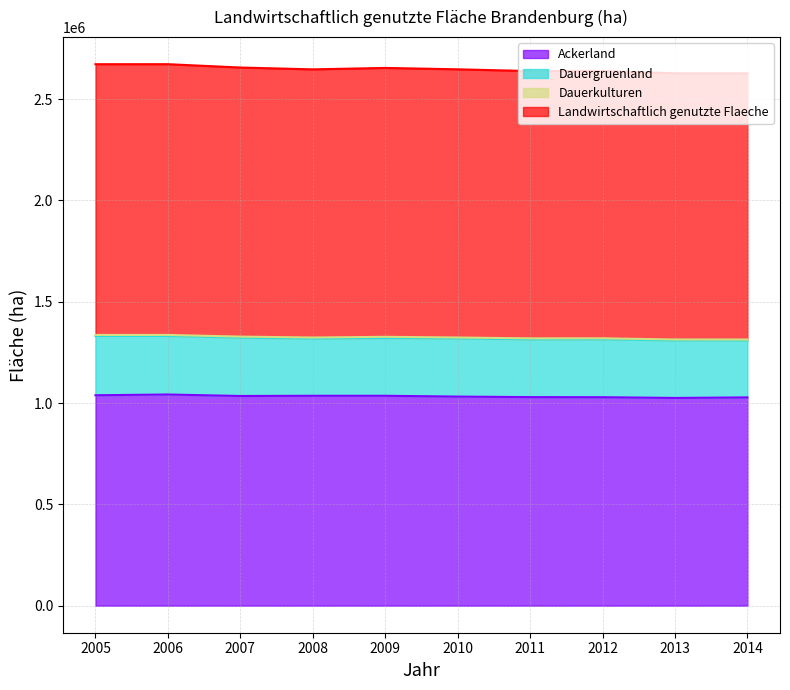

Which series has the largest range (max minus min)?

Landwirtschaftlich genutzte Flaeche